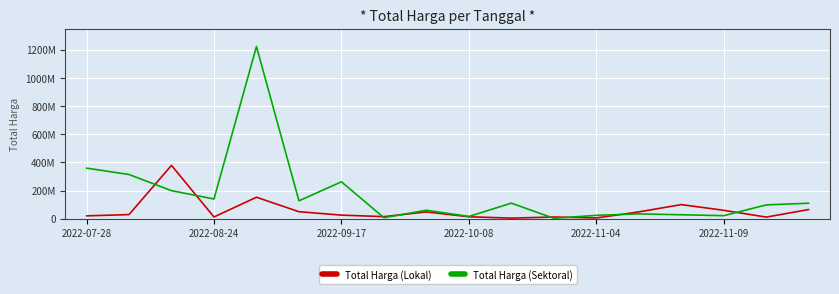

How many interior local peaks does the Total Harga (Sektoral) series have?

5